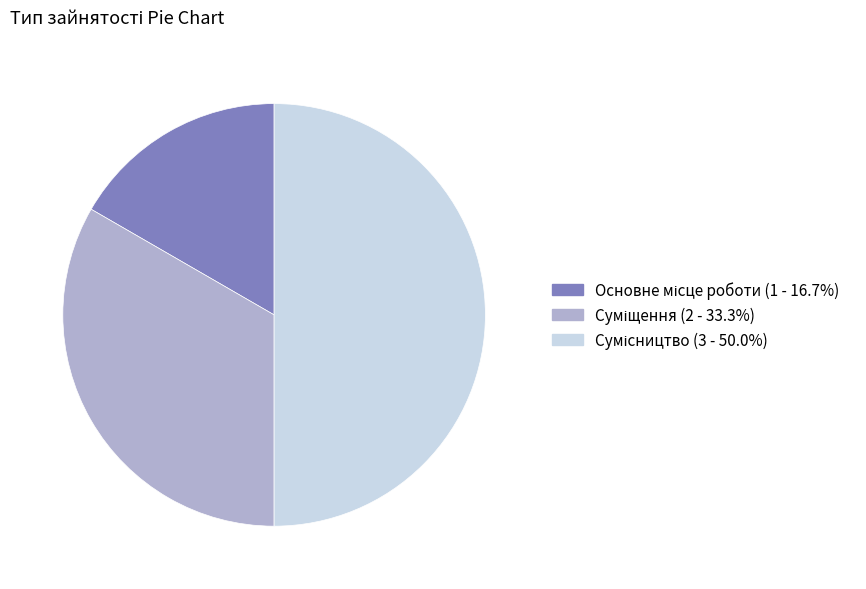

What is the smallest slice in the pie chart?

Основне місце роботи